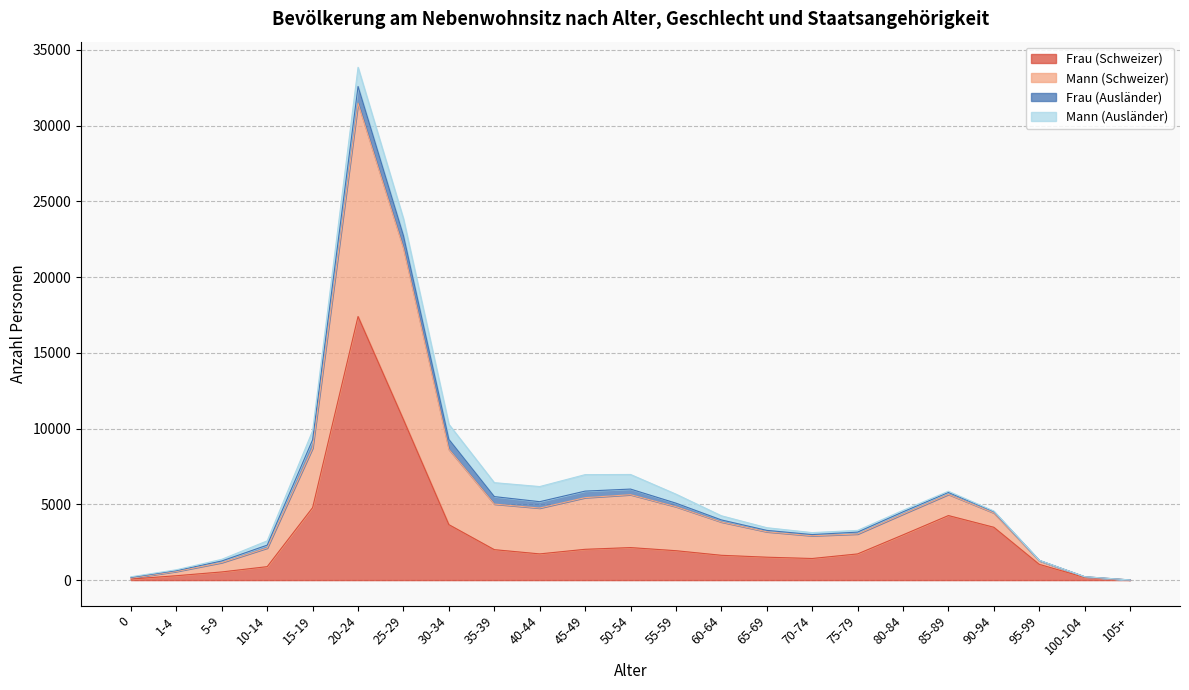

What is the value of the Frau (Schweizer) point at the 11th from the left?

2033